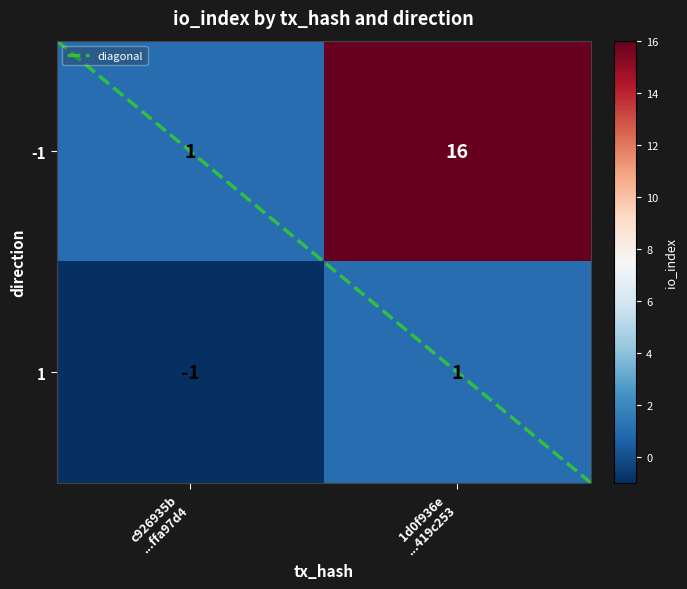

What is the sum of all -1 values?

17